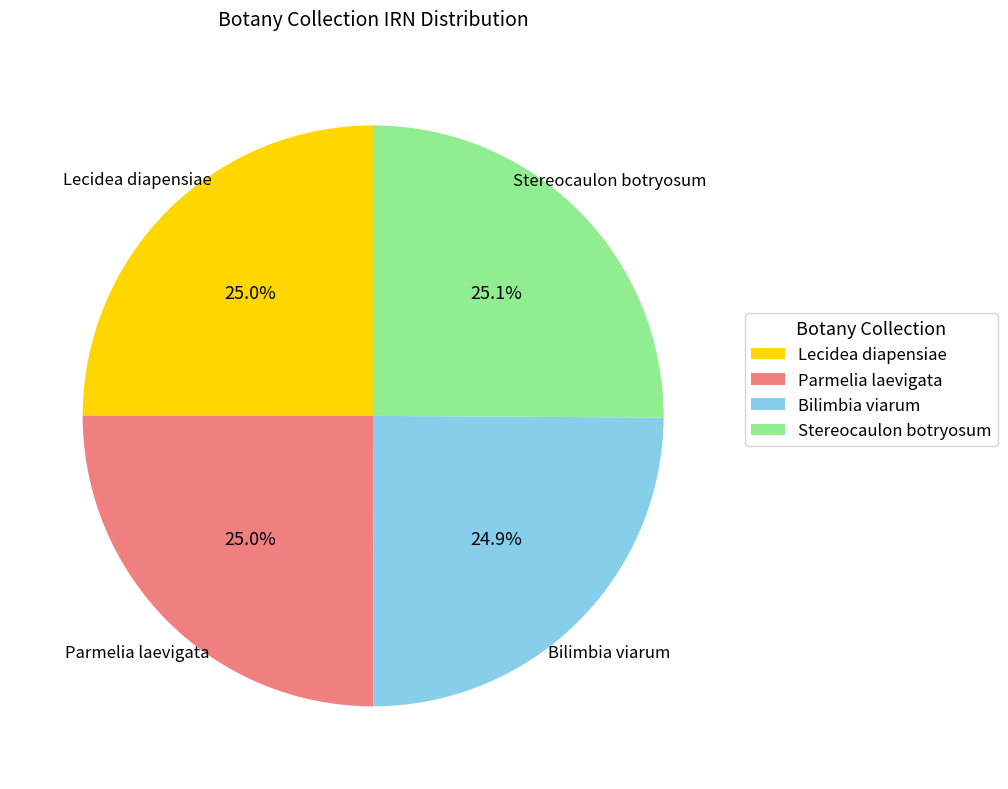

What is the ratio of the value at Stereocaulon botryosum to the value at Bilimbia viarum?

1.0